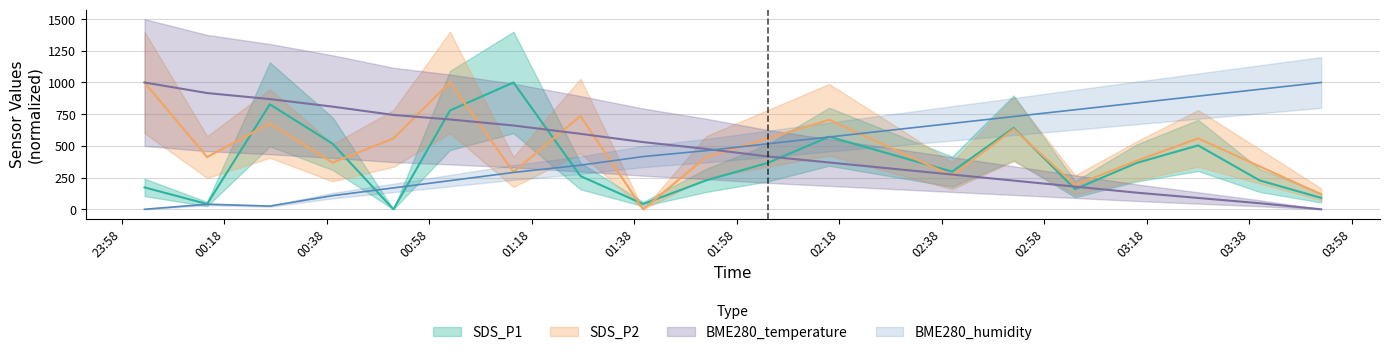

Which series has the largest total across all categories?

SDS_P2